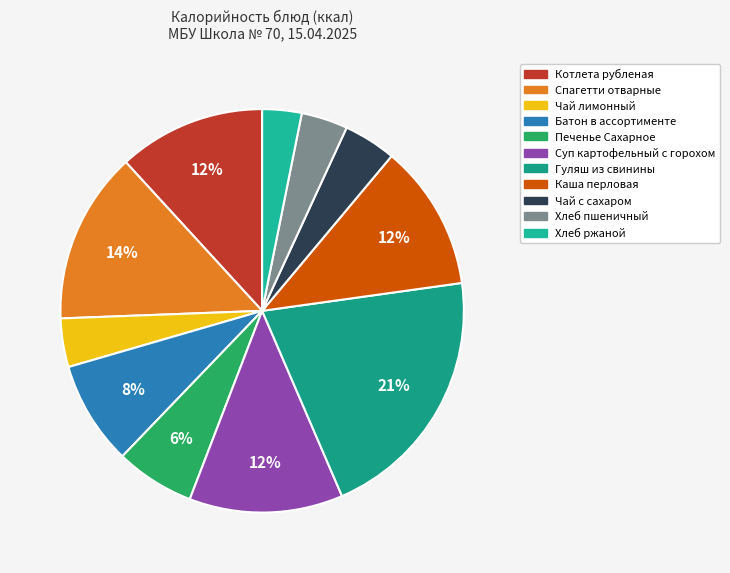

True or false: Котлета рубленая accounts for 6% of the total.

False